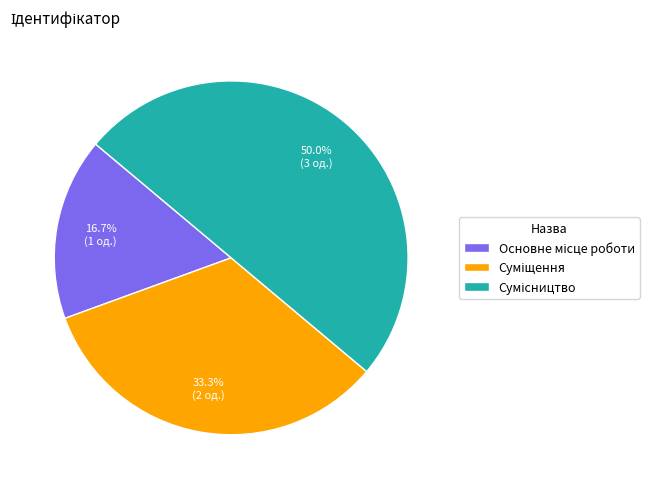

What is the change in value from Основне місце роботи to Сумісництво?

+2